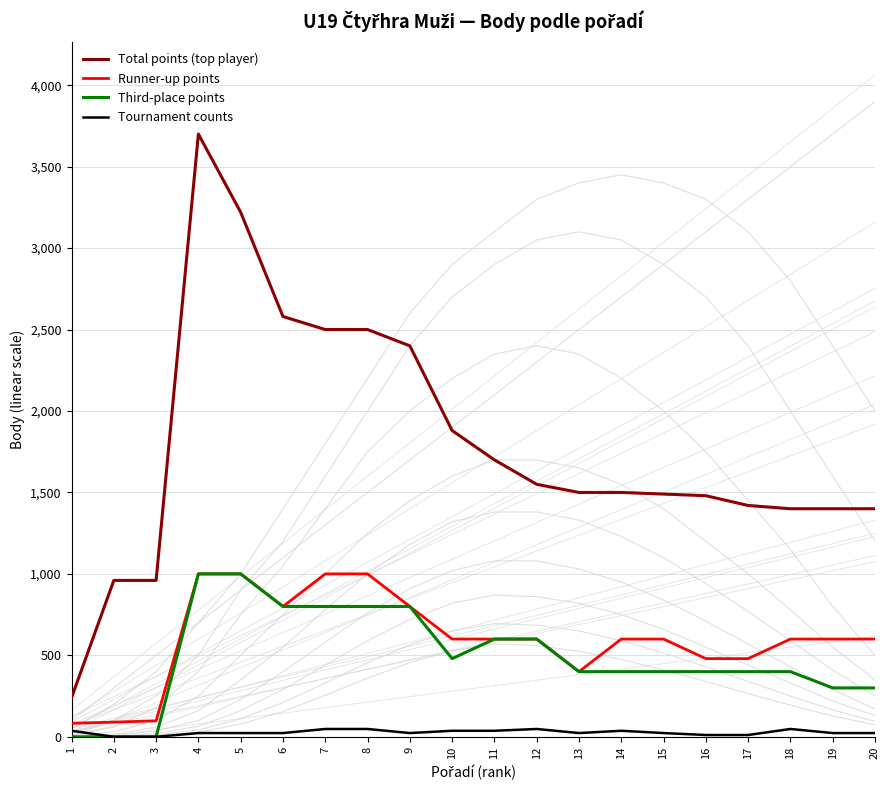

Is it true that Third-place points equals 1000 at 5?

True